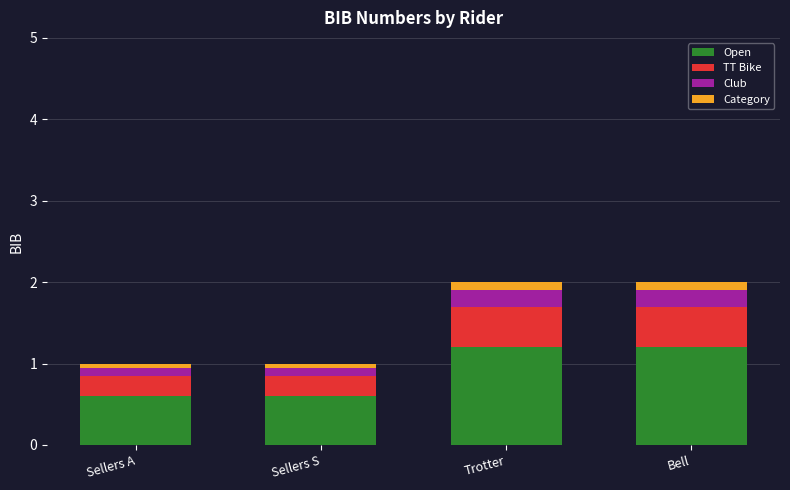

What is the total value across all series at Trotter?

2.0